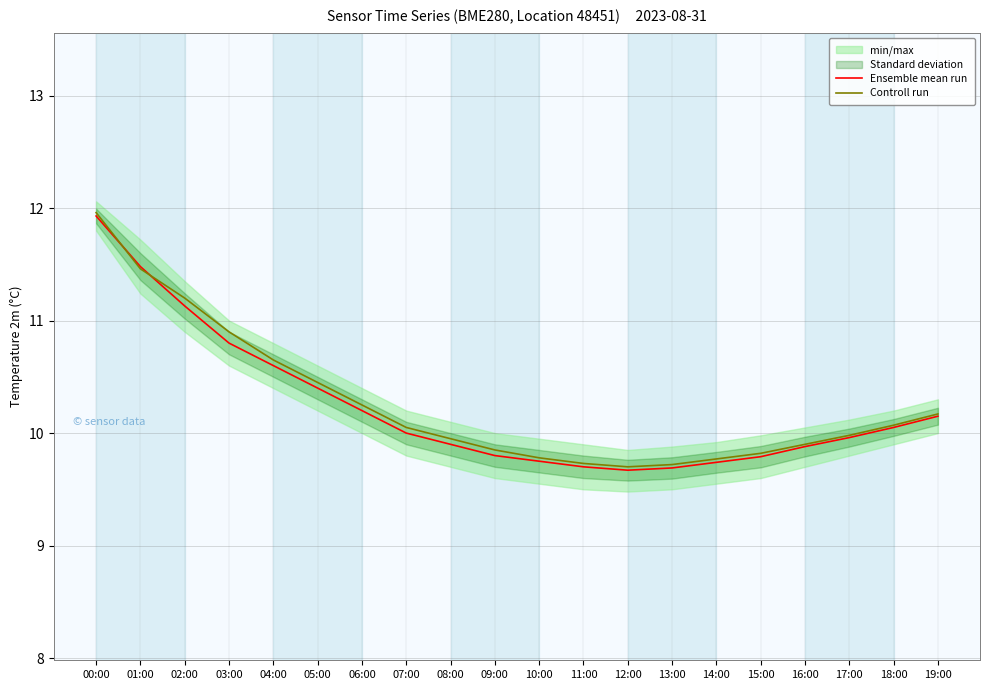

Reading right to left, extract all data points from this chart.

Ensemble mean run: 19:00=10.2	18:00=10.1	17:00=10.0	16:00=9.9	15:00=9.8	14:00=9.7	13:00=9.7	12:00=9.7	11:00=9.7	10:00=9.8	09:00=9.8	08:00=9.9	07:00=10.0	06:00=10.2	05:00=10.4	04:00=10.6	03:00=10.8	02:00=11.1	01:00=11.5	00:00=11.9
Controll run: 19:00=10.2	18:00=10.1	17:00=10.0	16:00=9.9	15:00=9.8	14:00=9.8	13:00=9.7	12:00=9.7	11:00=9.7	10:00=9.8	09:00=9.8	08:00=9.9	07:00=10.1	06:00=10.2	05:00=10.4	04:00=10.7	03:00=10.9	02:00=11.2	01:00=11.5	00:00=12.0